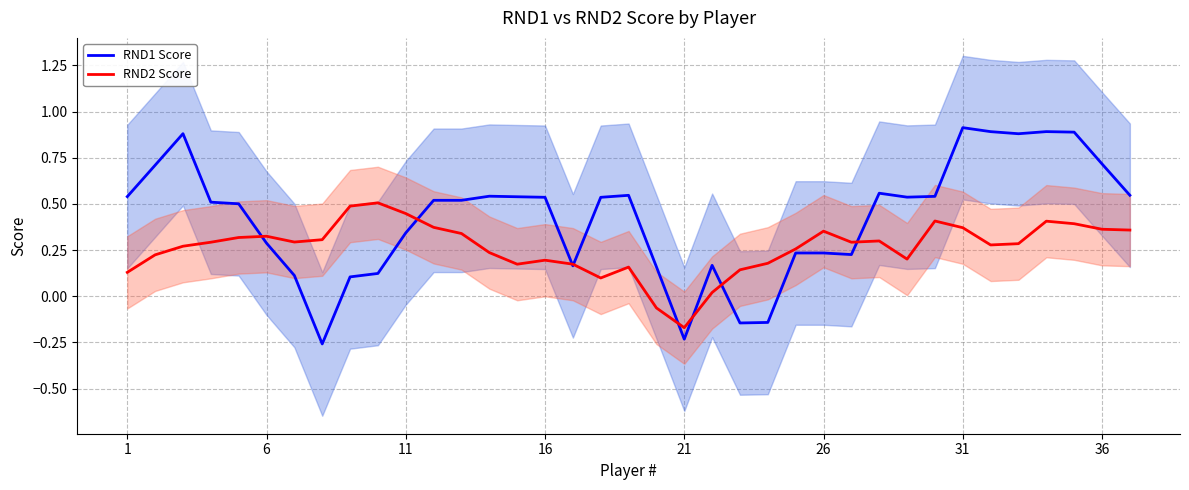

The RND1 Score series shows 1.4 at 33. True or false?

False